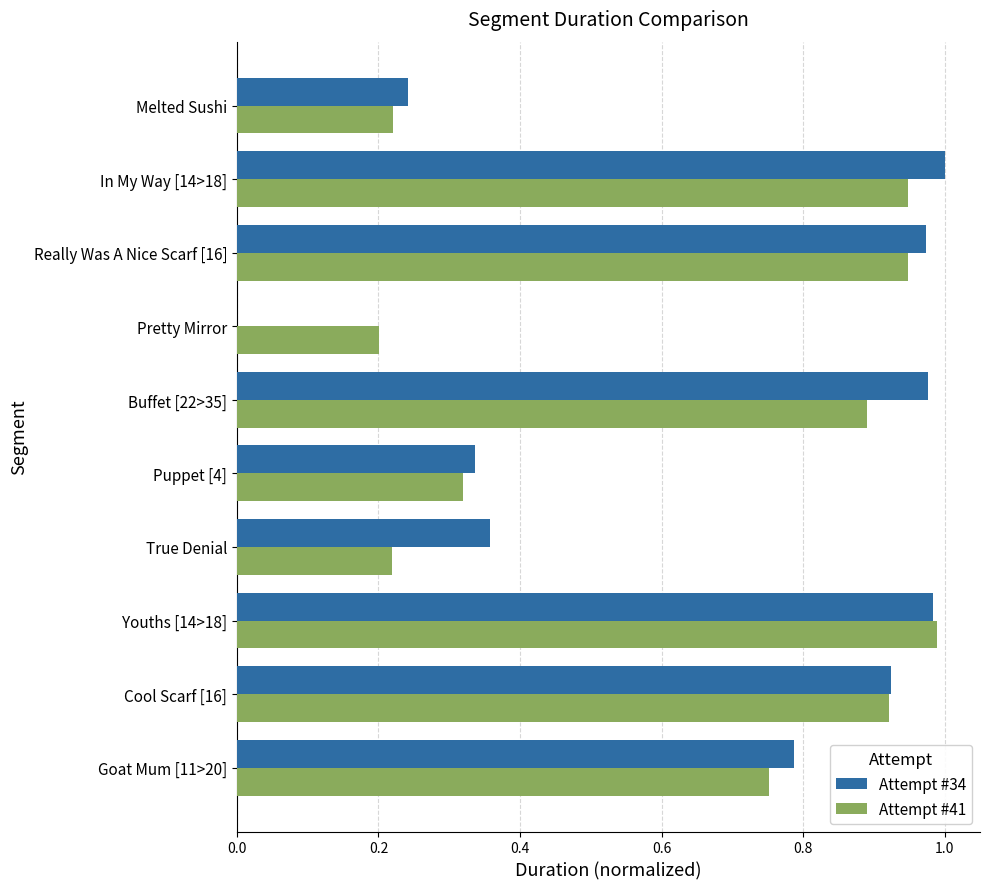

Which category has the highest value in the Attempt #41 series?

Youths [14>18]